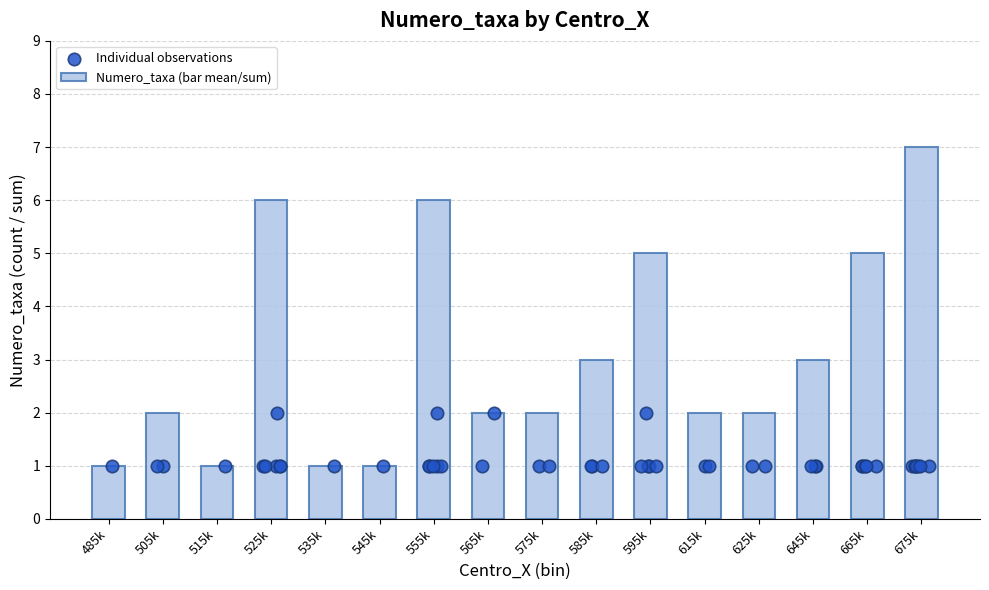

Approximately how many times larger is the value at 485k compared to 585k?

0.3